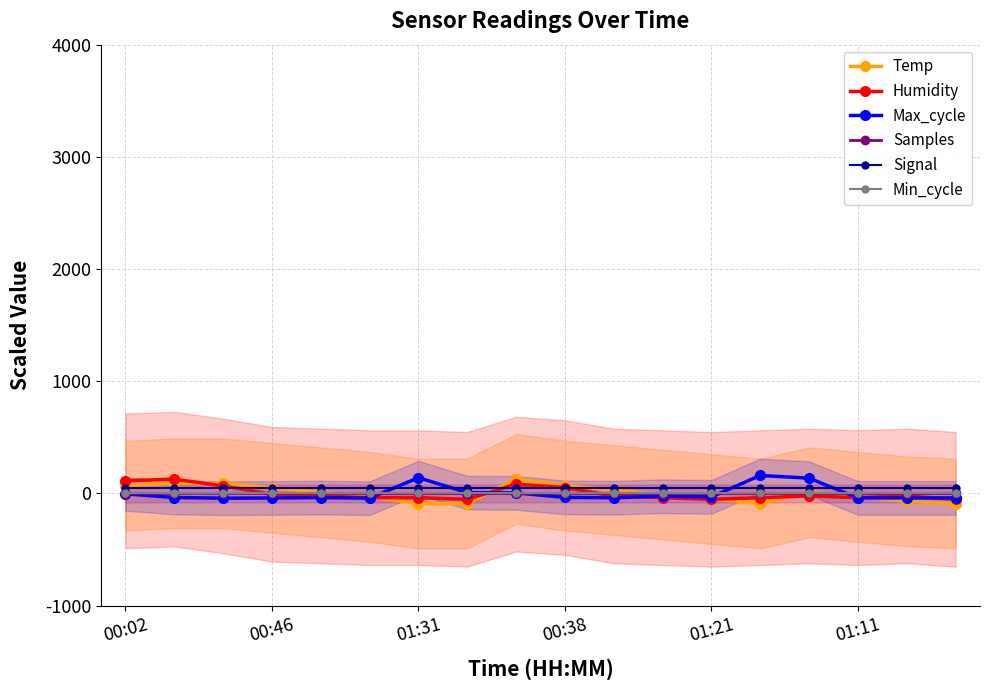

How many values in Temp are above zero?

9